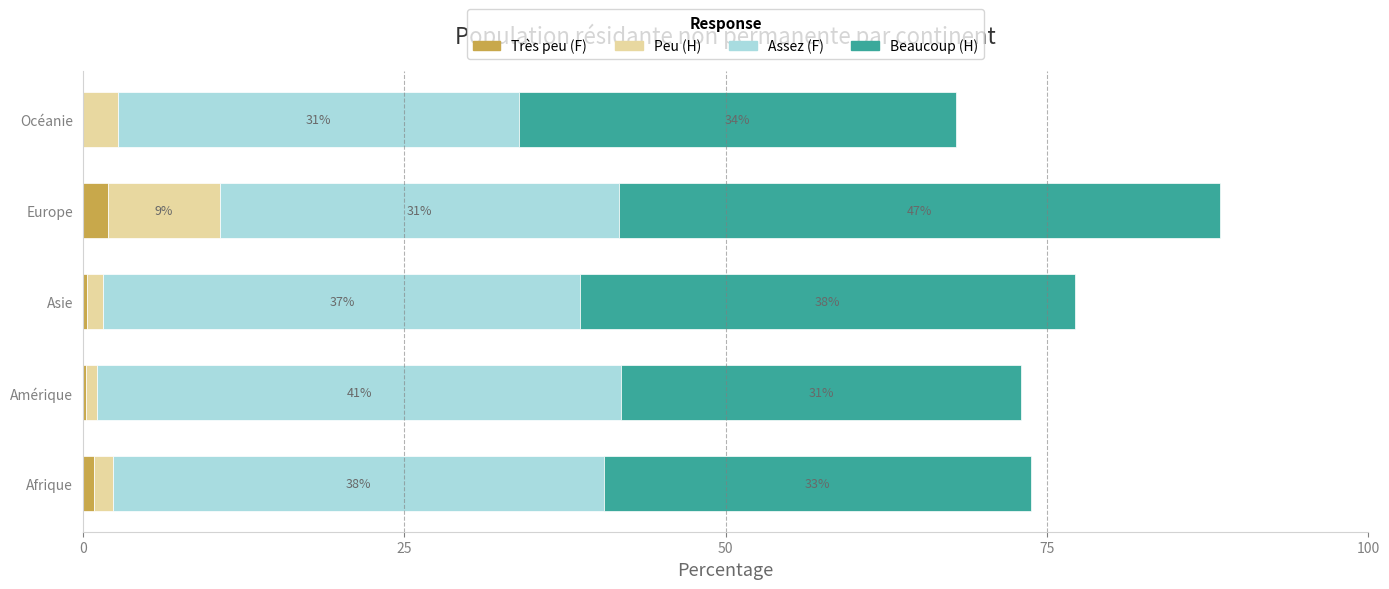

At which category is the sum across all series the highest?

Europe